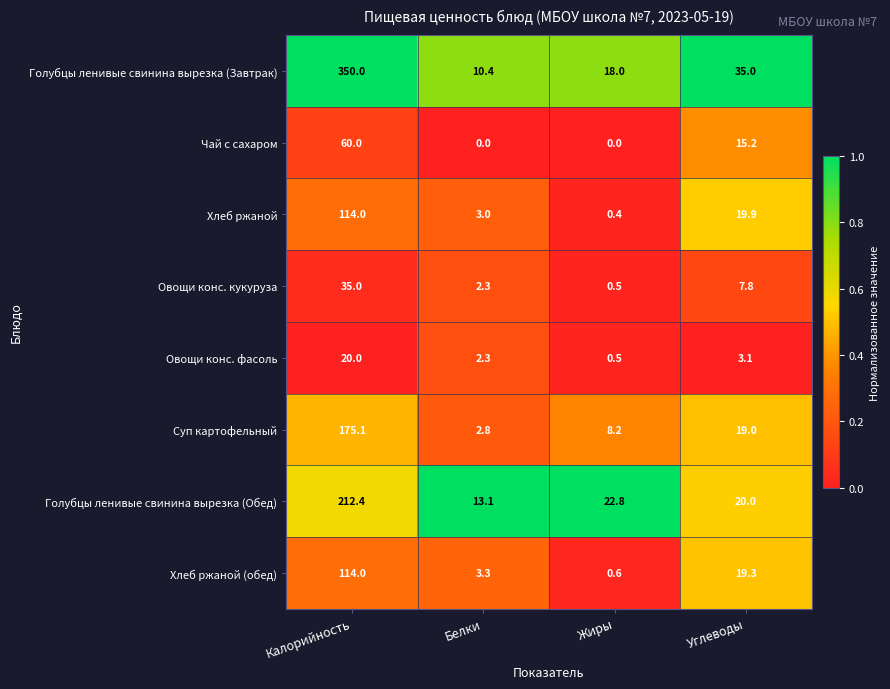

Which series has the largest range (max minus min)?

Голубцы ленивые свинина вырезка (Завтрак)